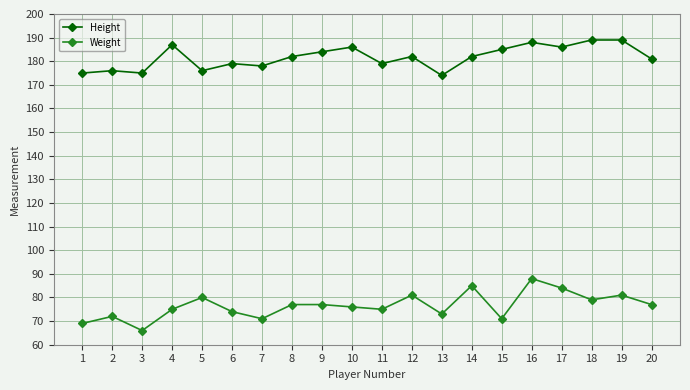

Rank the series by their maximum value, from highest to lowest.

Height, Weight